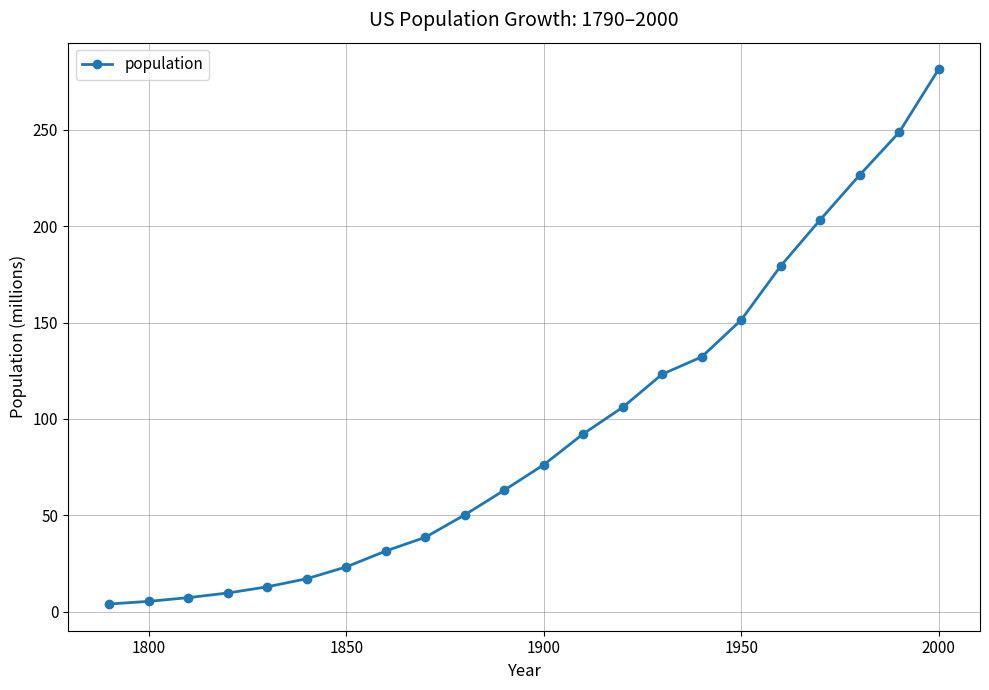

What is the greatest value displayed?

281.4